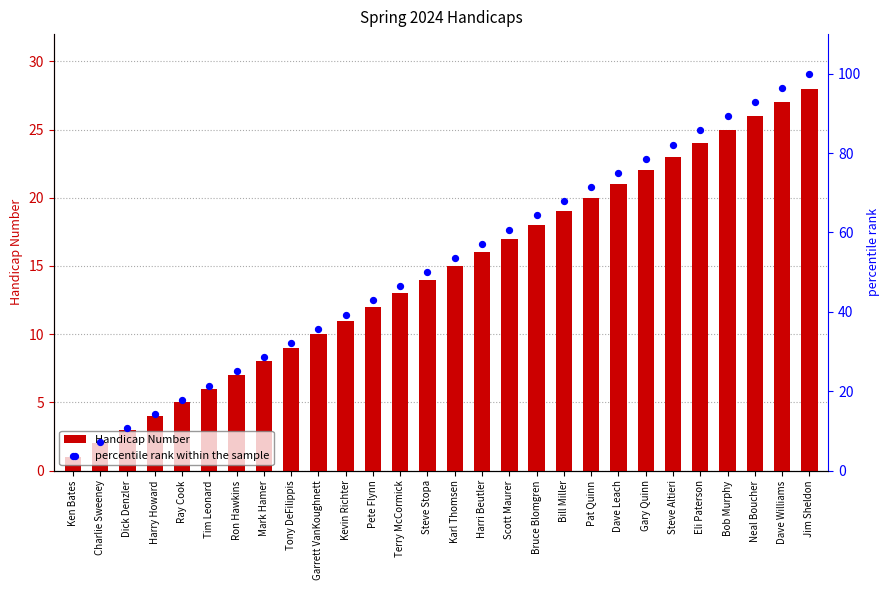

Which series has the largest total across all categories?

percentile rank within the sample